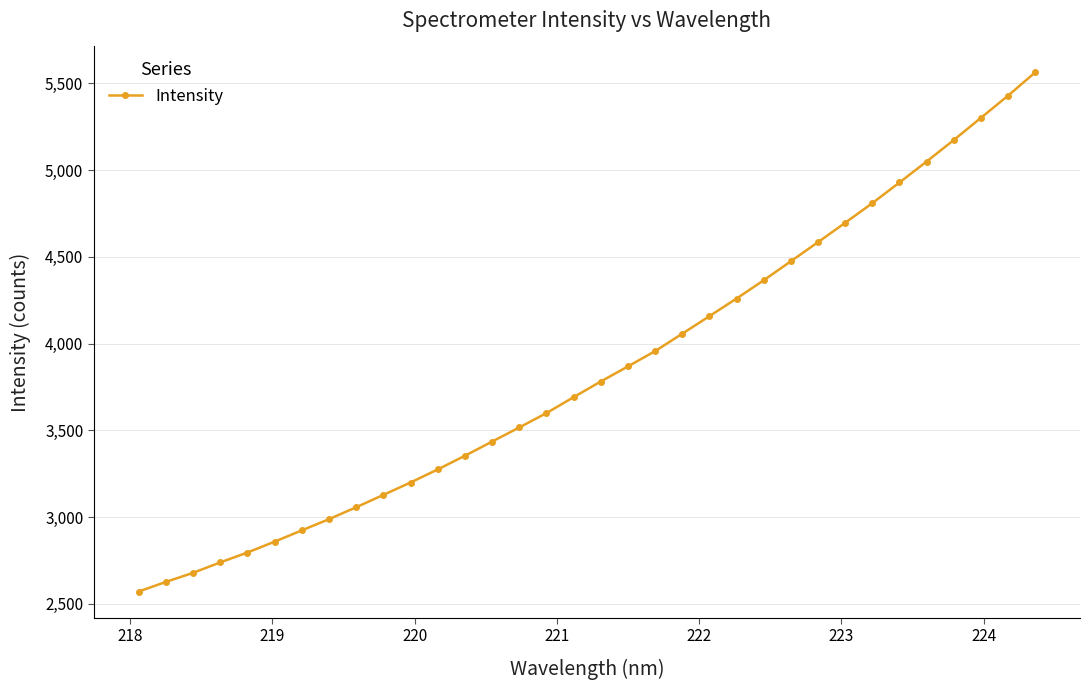

What is the average value?

3849.1